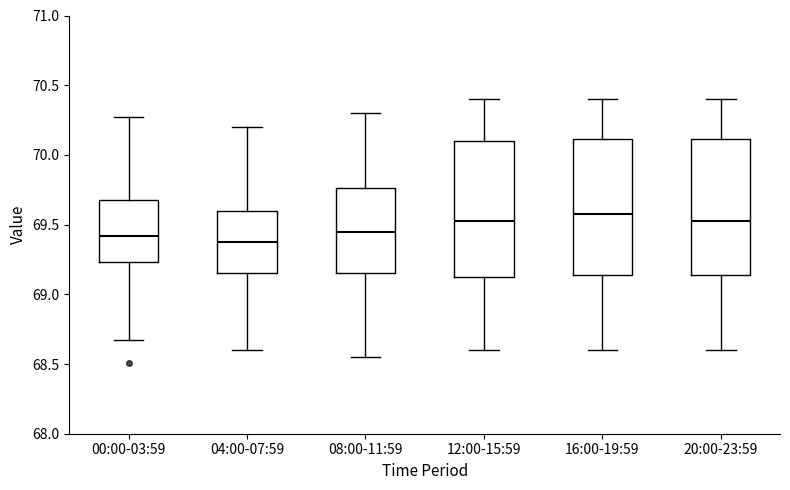

Reading left to right, transcribe this box plot: for each box, give where its median line is, the range the box spans, and where its two whiskers end, as read against the y-axis. The values are not printed on the chart, so give them approximately, as read against the axis.

00:00-03:59: median 69.40, box 69.25 to 69.70, whiskers 68.65 to 70.25
04:00-07:59: median 69.40, box 69.15 to 69.60, whiskers 68.60 to 70.20
08:00-11:59: median 69.45, box 69.15 to 69.75, whiskers 68.55 to 70.30
12:00-15:59: median 69.55, box 69.15 to 70.10, whiskers 68.60 to 70.40
16:00-19:59: median 69.60, box 69.15 to 70.10, whiskers 68.60 to 70.40
20:00-23:59: median 69.55, box 69.15 to 70.10, whiskers 68.60 to 70.40